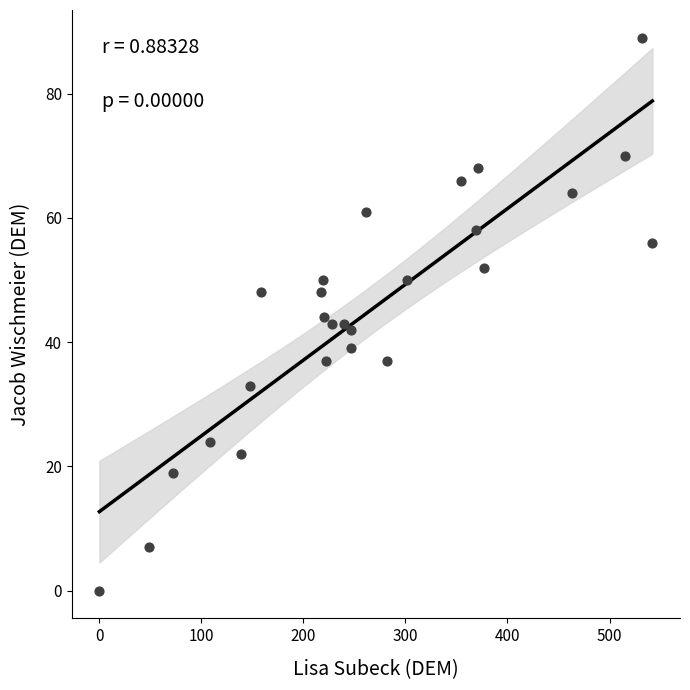

What is the range of X values (max minus min)?

542